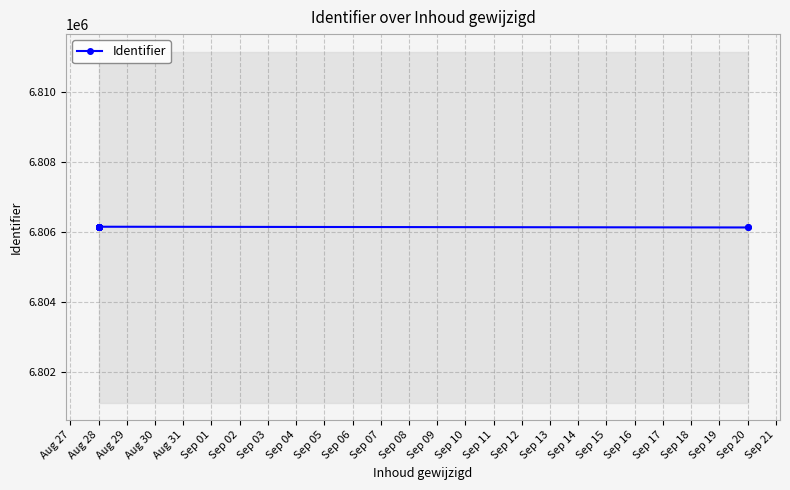

What is the greatest value displayed?

6806149